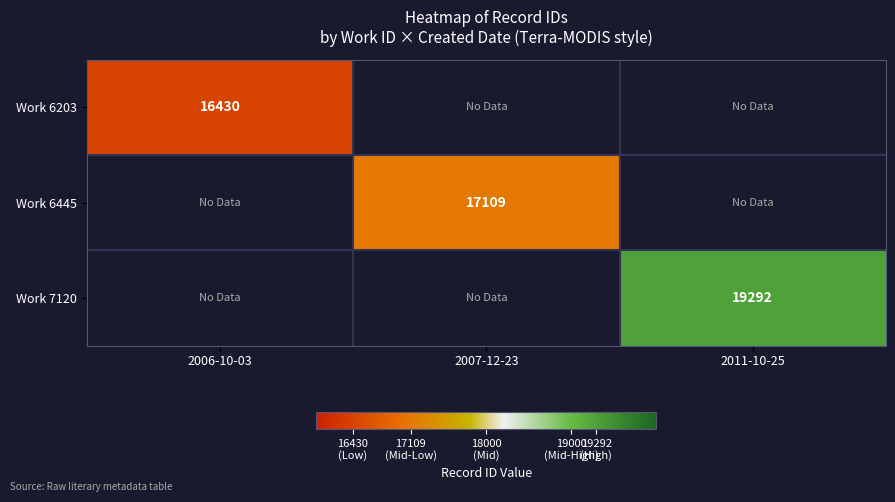

True or false: Work 7120 has a value of 19292 at 2011-10-25.

True